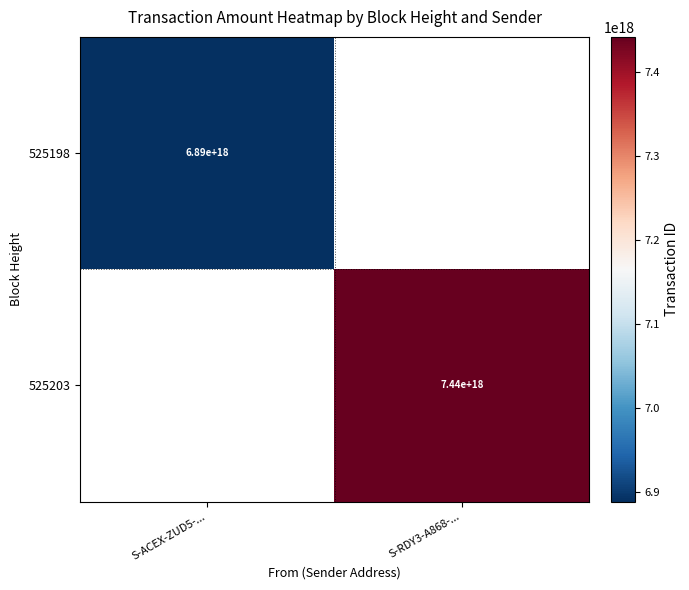

Is the value of 525203 at S-RDY3-A868-... greater than the value of 525198 at S-ACEX-ZUD5-...?

Yes